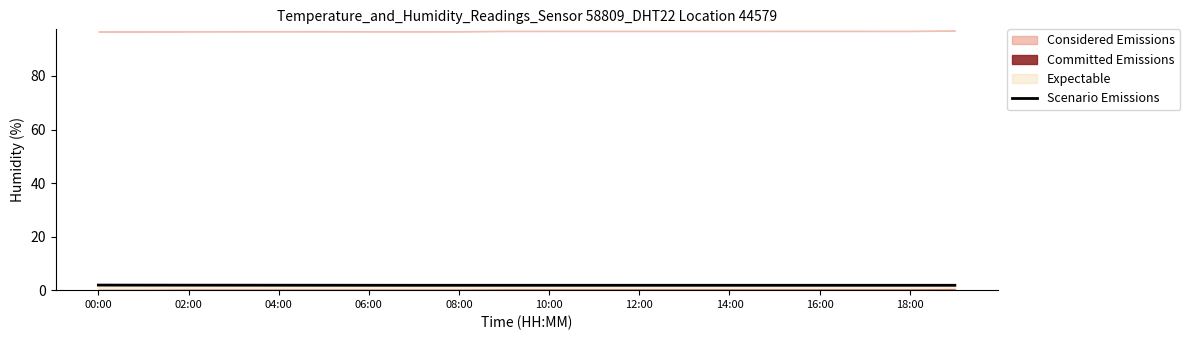

What is the difference between the maximum and minimum values?

0.1